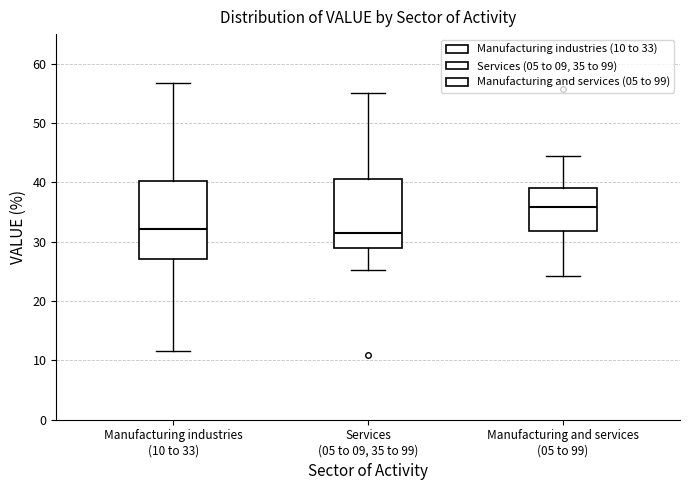

Reading left to right, transcribe this box plot: for each box, give where its median line is, the range the box spans, and where its two whiskers end, as read against the y-axis. The values are not printed on the chart, so give them approximately, as read against the axis.

Manufacturing industries (10 to 33): median 32, box 27 to 40, whiskers 12 to 57
Services (05 to 09, 35 to 99): median 32, box 29 to 41, whiskers 25 to 55
Manufacturing and services (05 to 99): median 36, box 32 to 39, whiskers 24 to 44